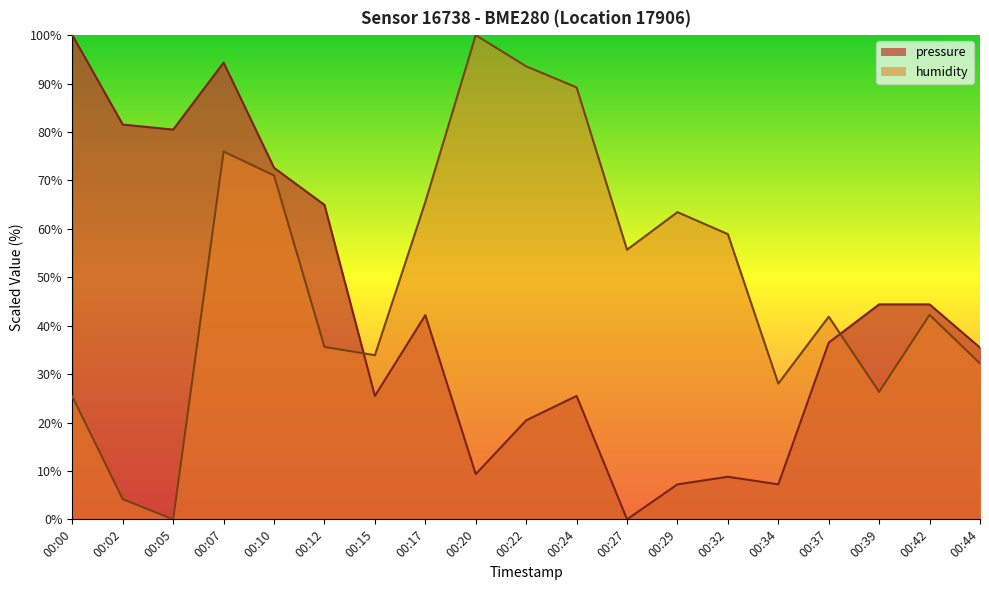

In humidity, how many points are lower than both neighbors (excluding endpoints)?

5